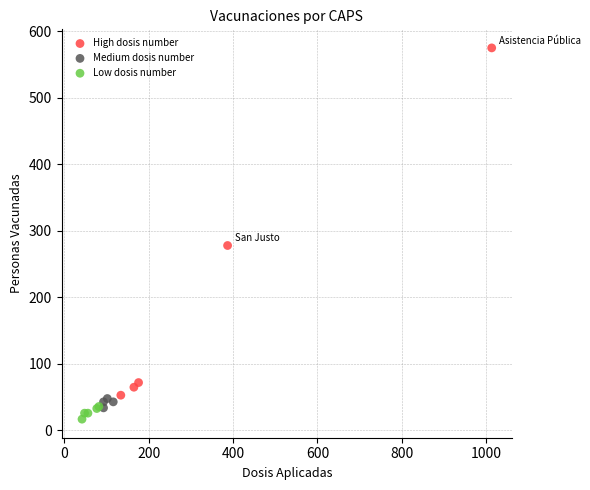

What are all the series names shown in the legend?

High dosis number, Medium dosis number, Low dosis number